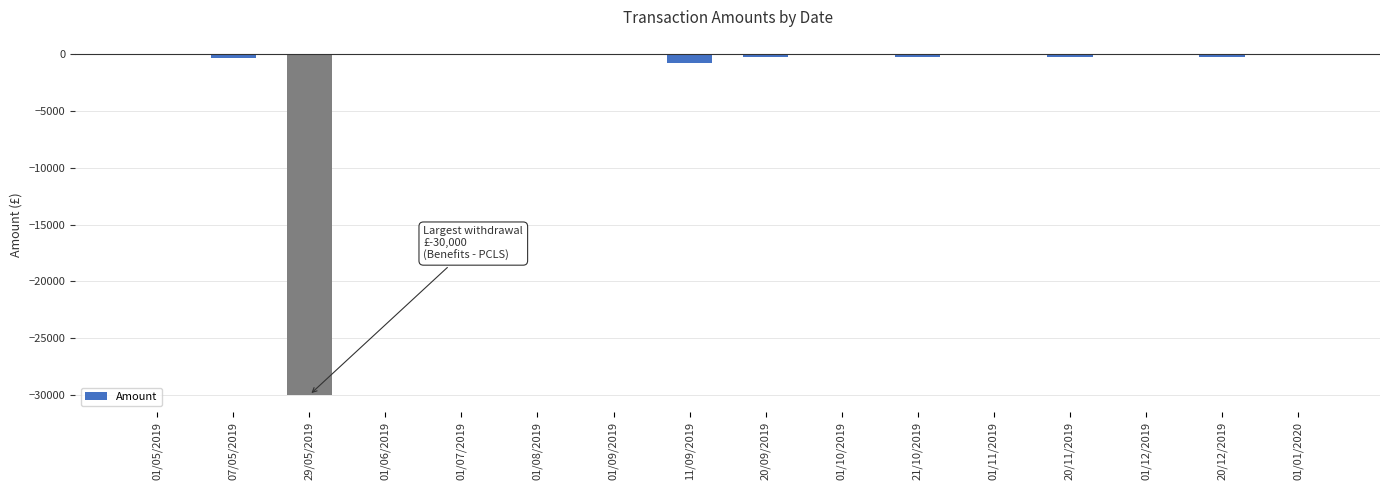

How many data points does each series have?

16